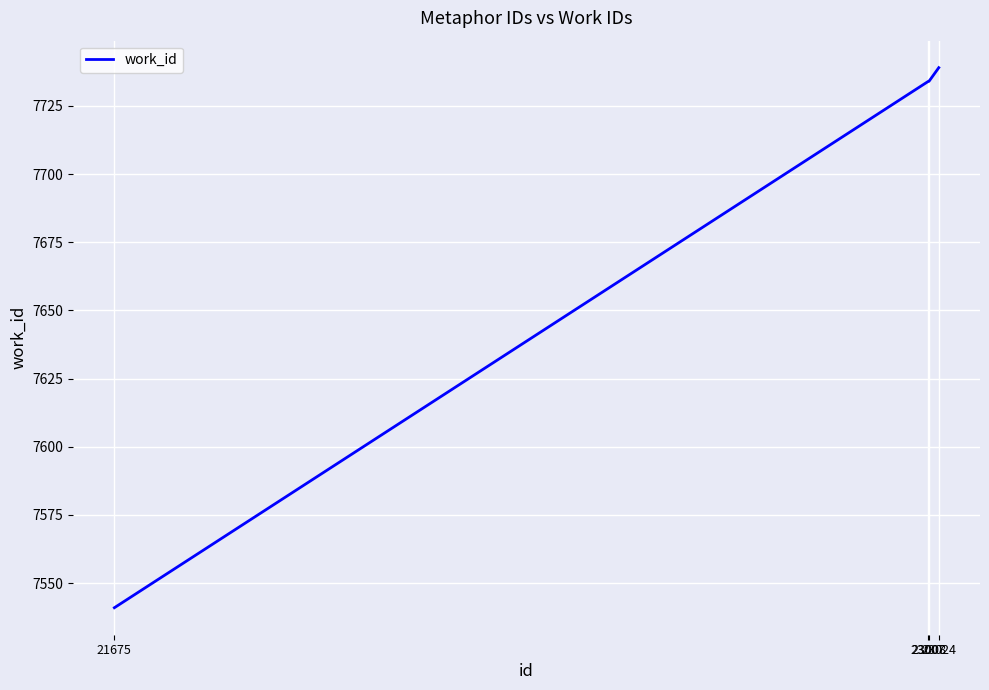

What is the maximum value shown in the chart?

7739